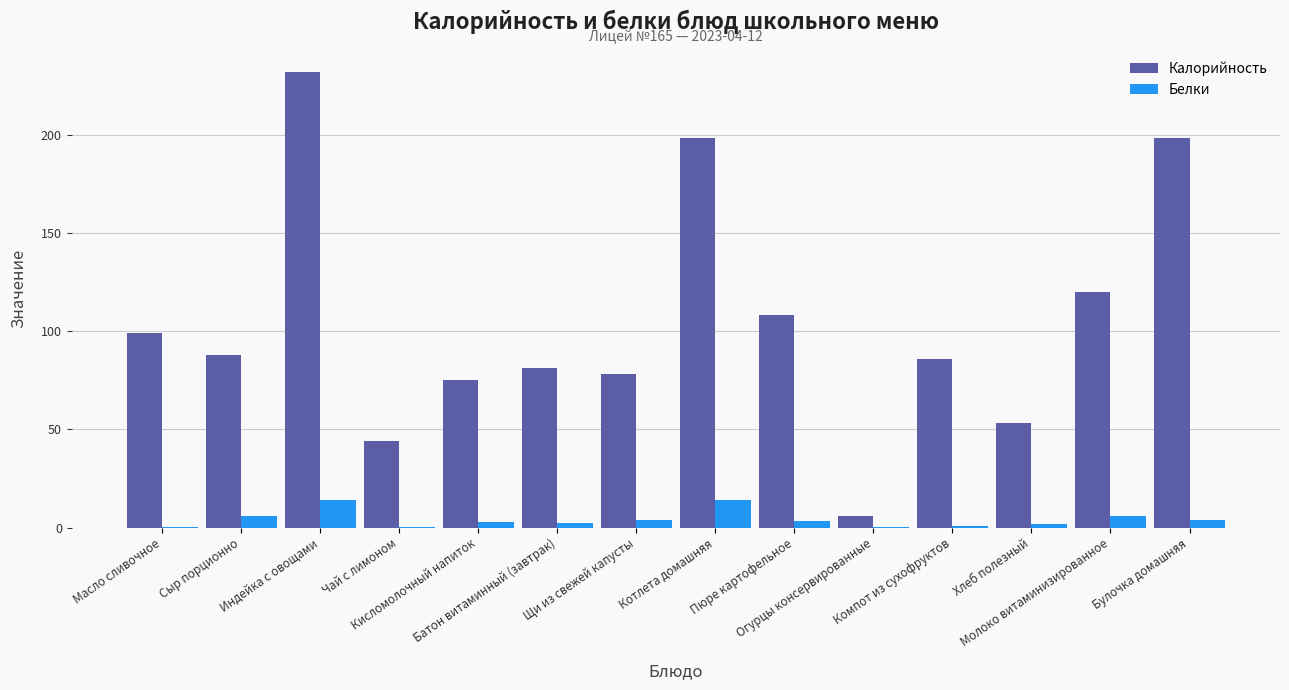

What is the sum of all Белки values?

58.7